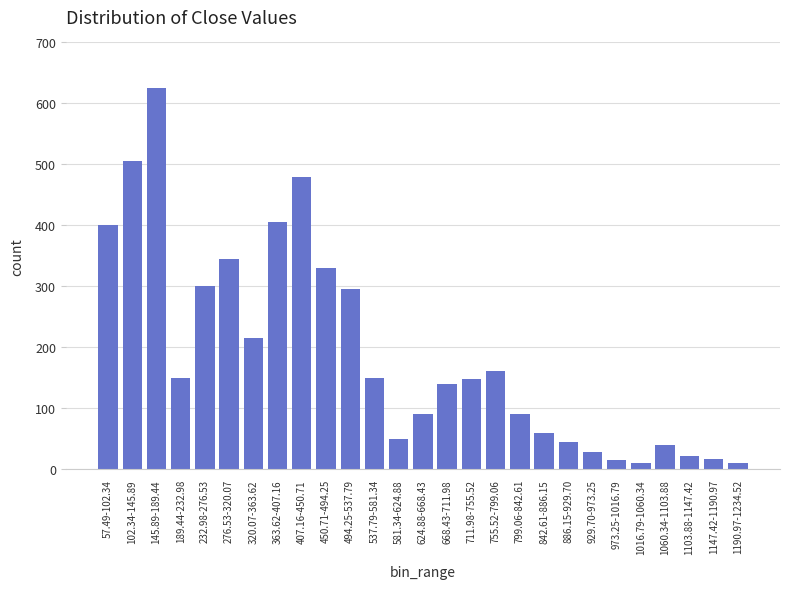

What is the change in value from 57.49-102.34 to 276.53-320.07?

-55